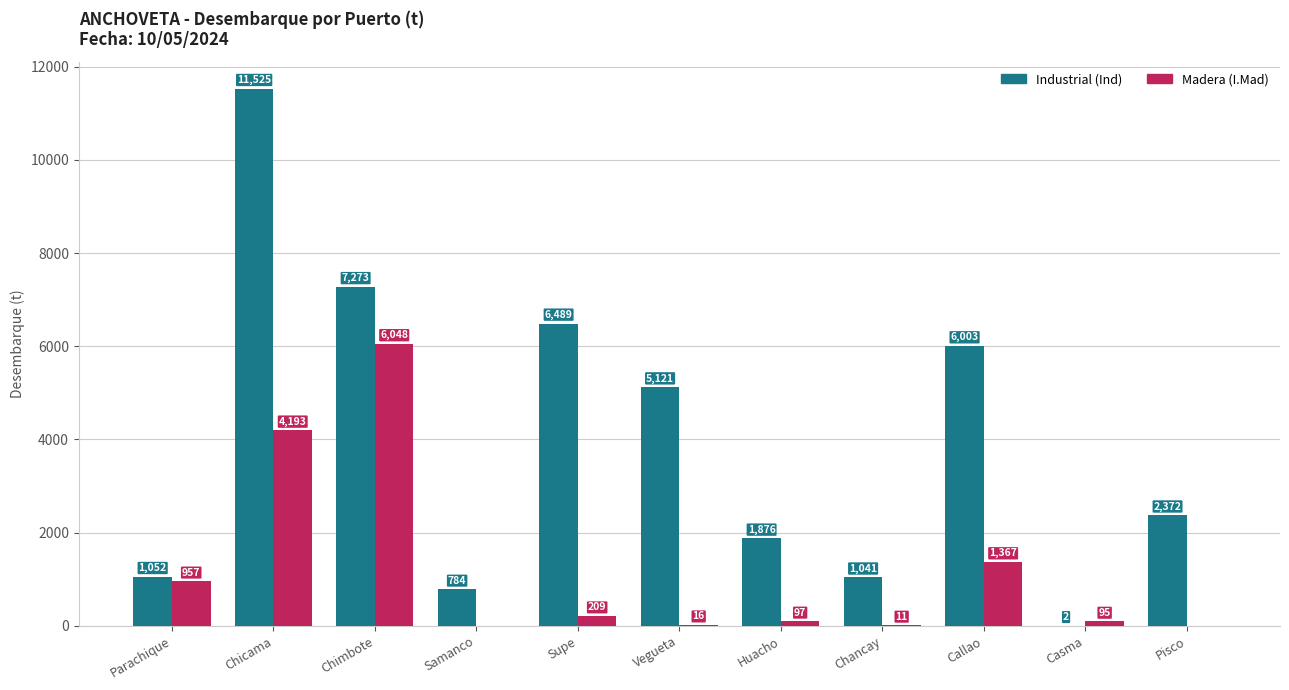

What is the maximum value shown in the chart?

11524.9